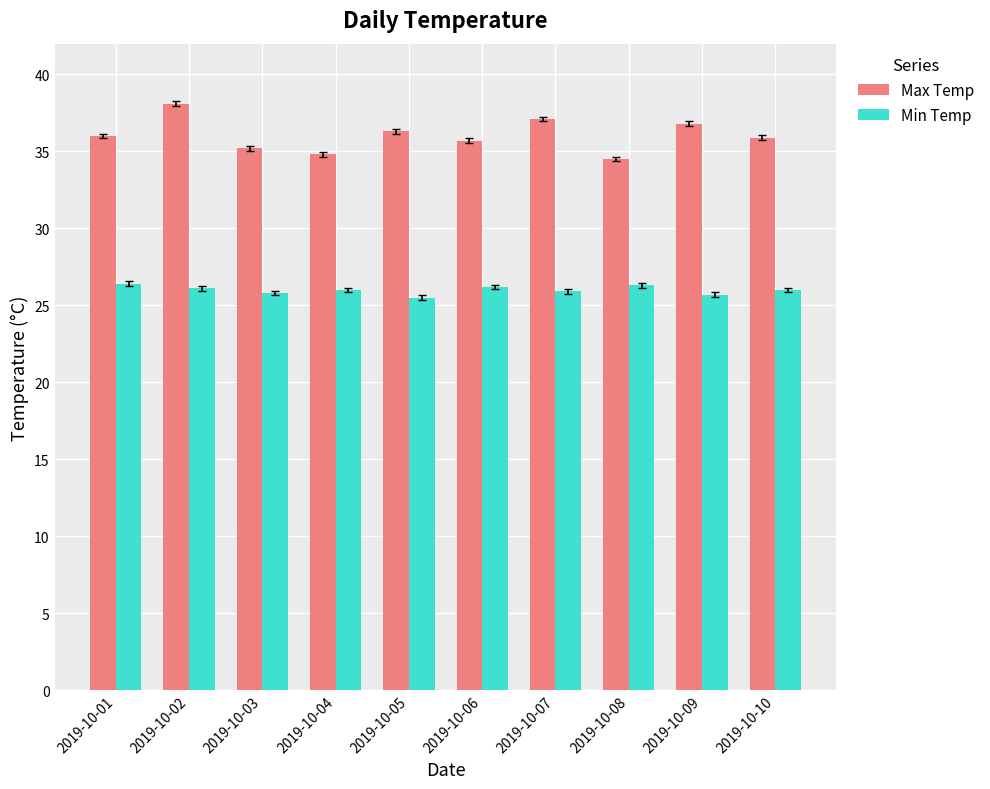

What is the total value across all series at 2019-10-09?

62.5